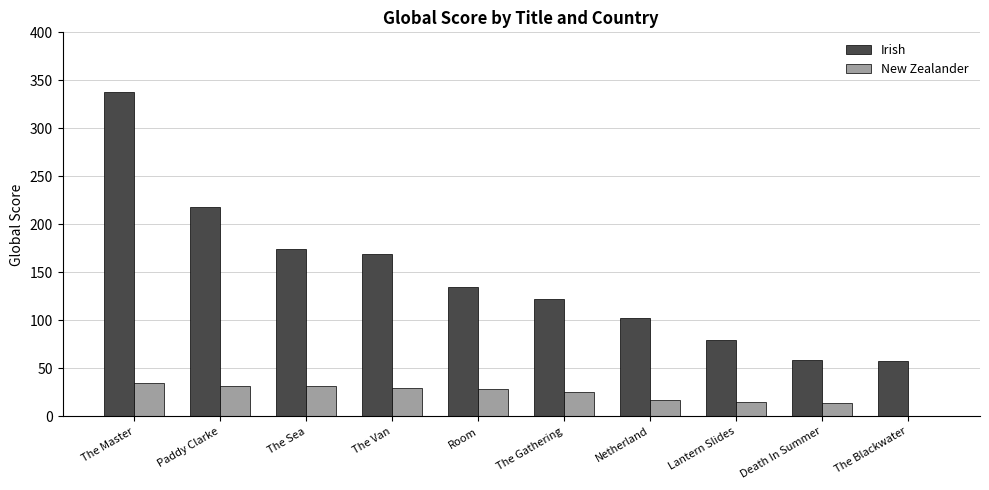

What value does the Irish series have at Netherland?

102